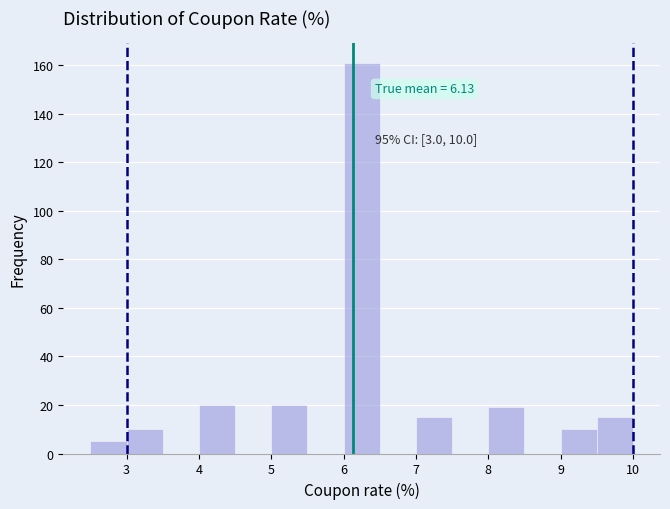

Which range on the x-axis has the tallest bar?

6.0 to 6.5